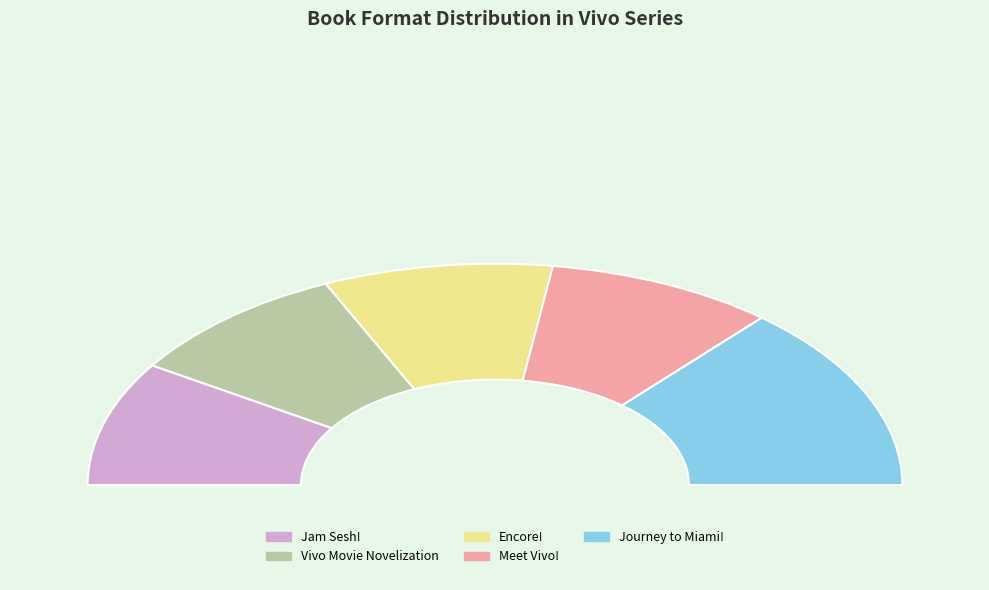

Is it true that Vivo Movie Novelization is 7% of the pie?

False